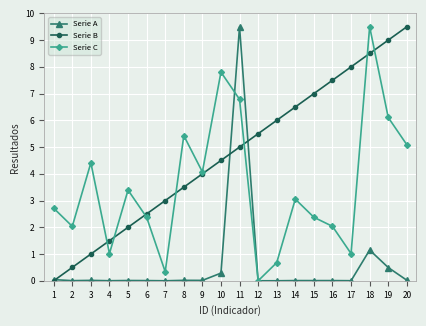

Between 3 and 4, which series saw the biggest shift?

Serie C